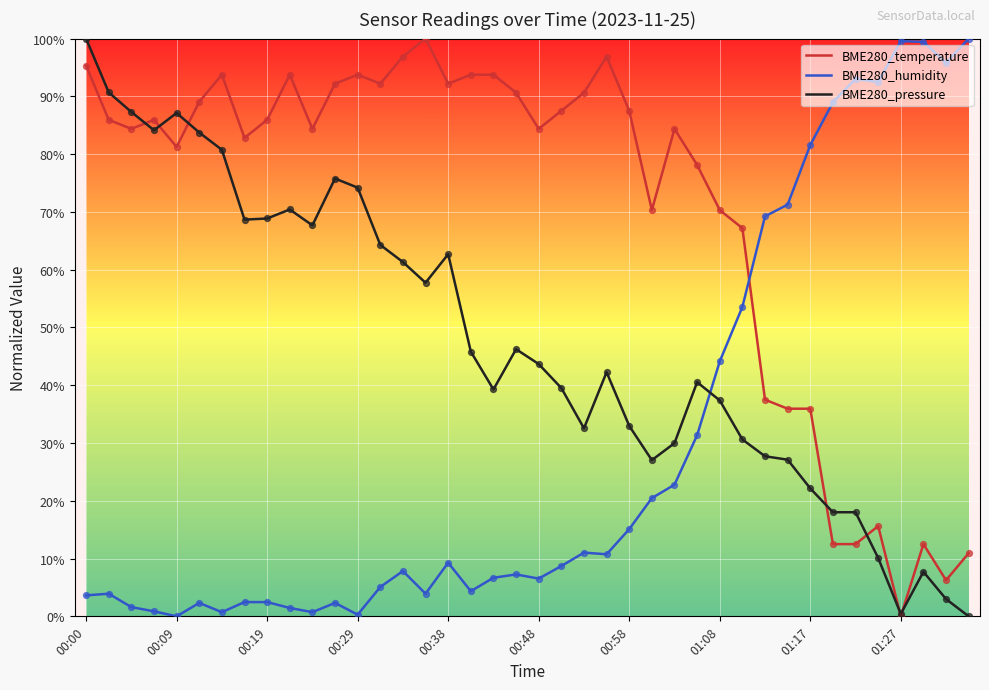

What is the highest value of the BME280_humidity series?

100.0